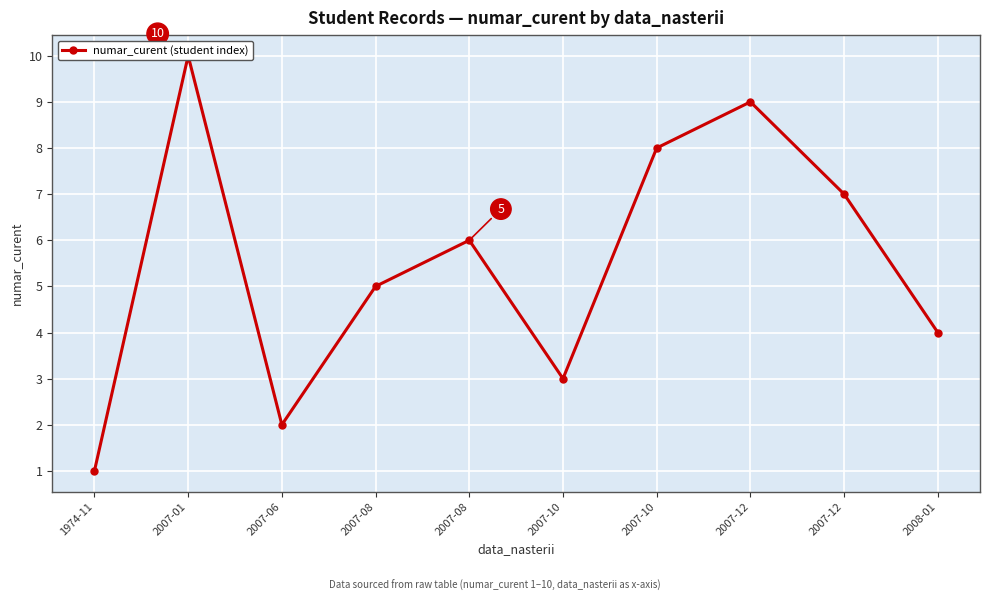

True or false: the data has more than 1 interior local peaks.

True